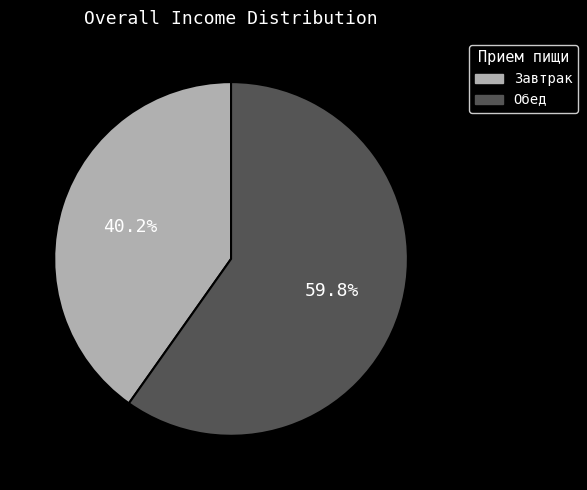

Is there any slice that represents more than half of the pie?

Yes